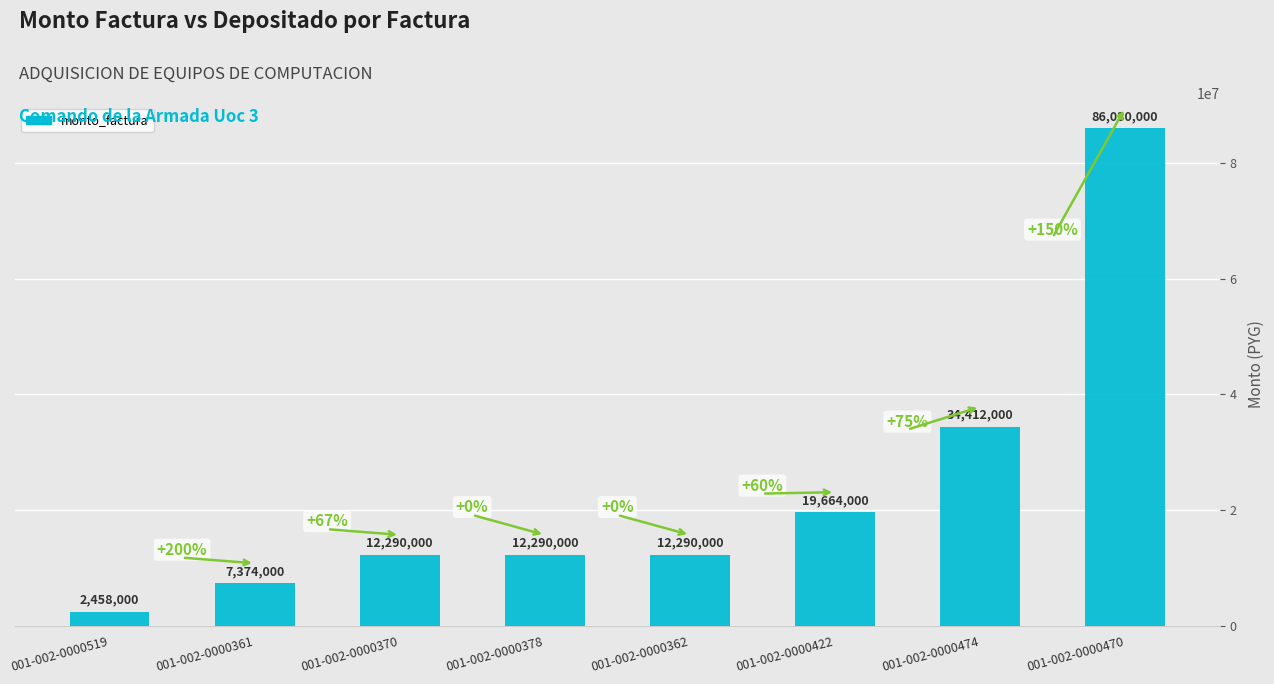

At which category does the chart reach its minimum across all series?

001-002-0000519